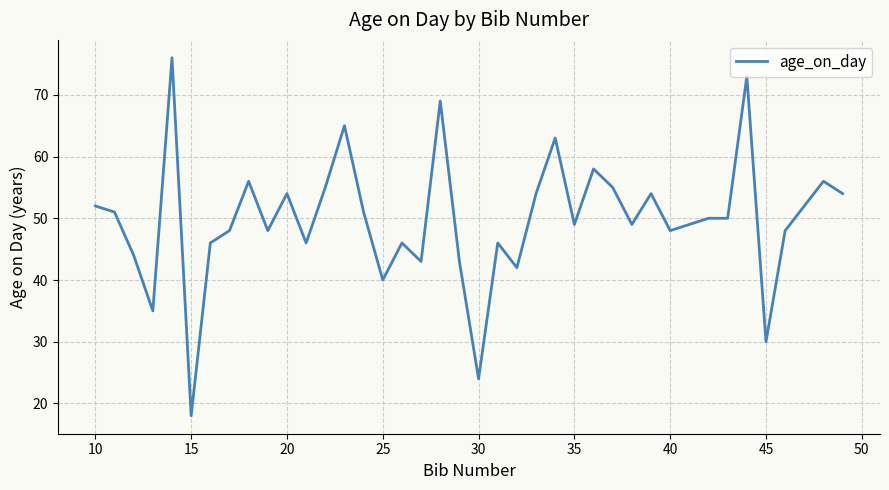

What is the difference between the maximum and minimum values?

58